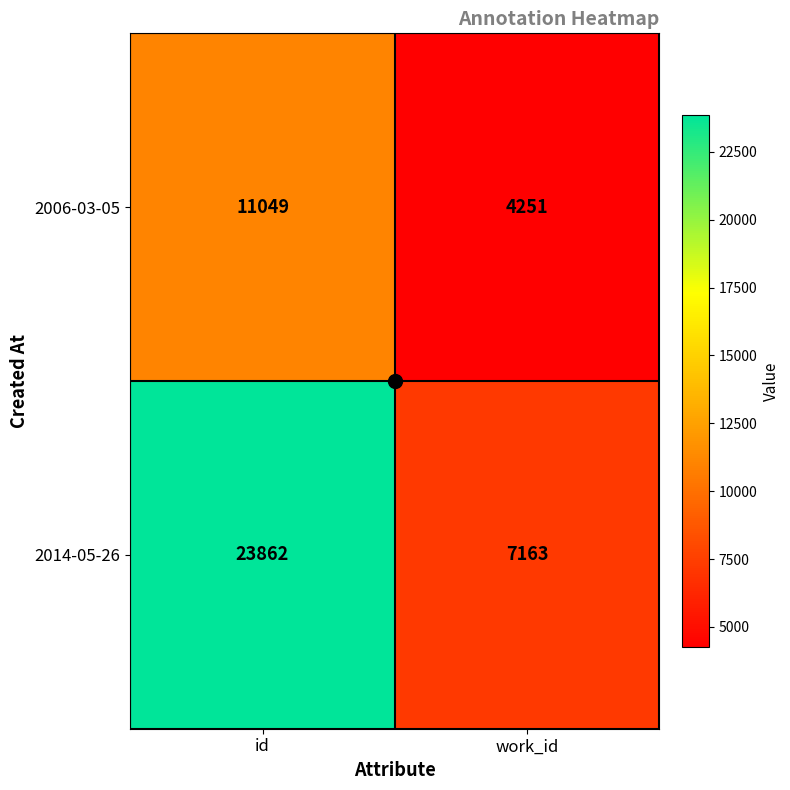

What is the difference between the highest and lowest values at id?

12813